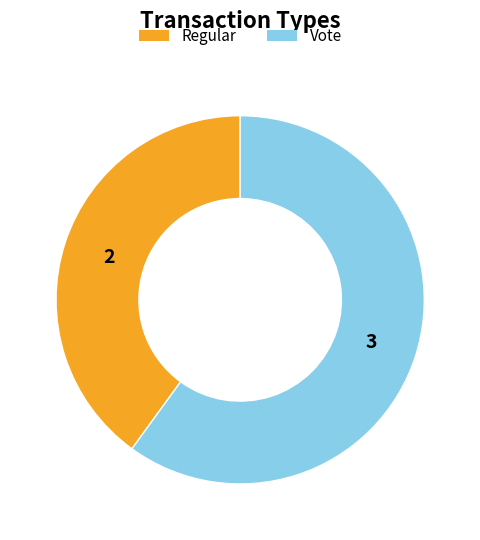

Is Regular the majority of the pie?

No